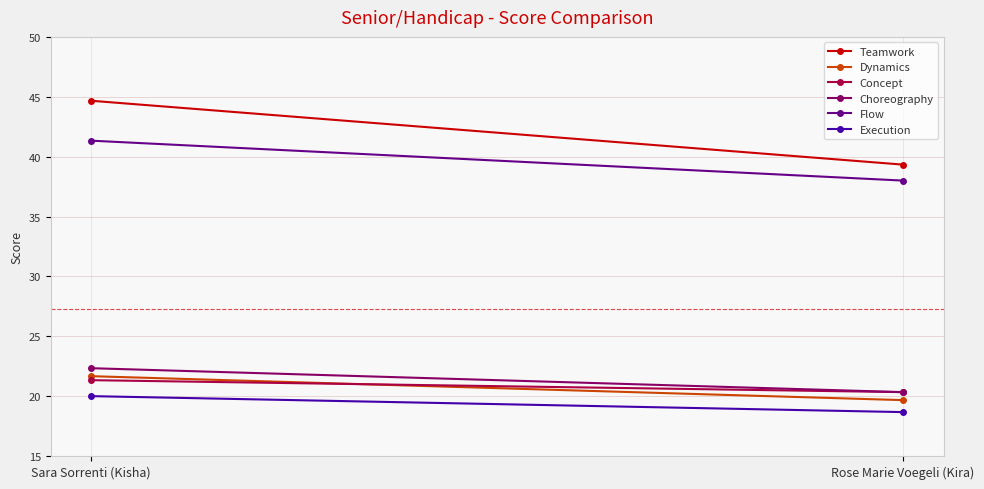

At which label does Dynamics reach its peak?

Sara Sorrenti (Kisha)